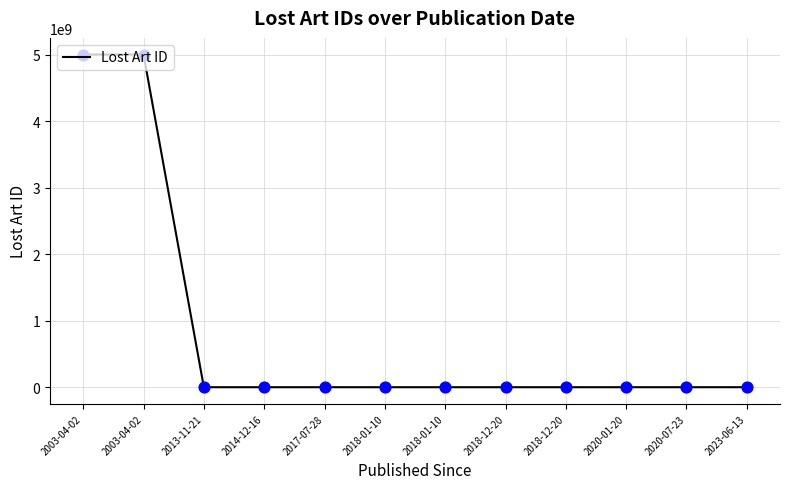

How many lines are shown in the chart?

1